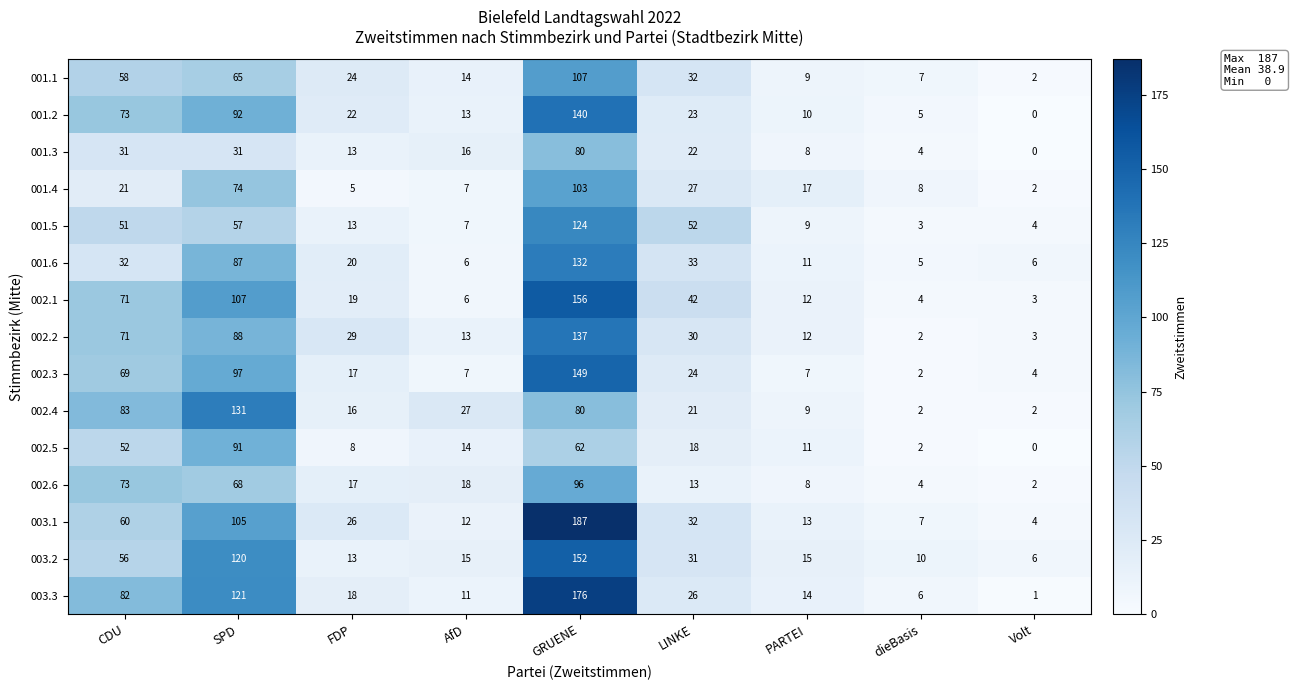

True or false: 003.1 has a value of 26 at FDP.

True